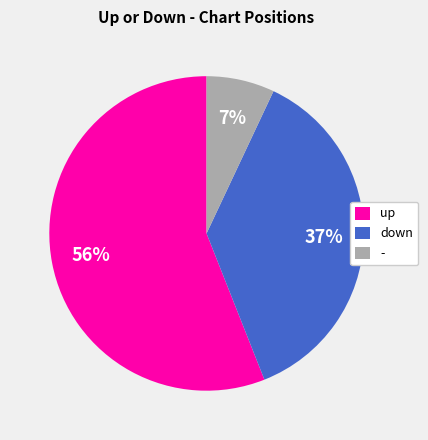

What is the majority slice?

up